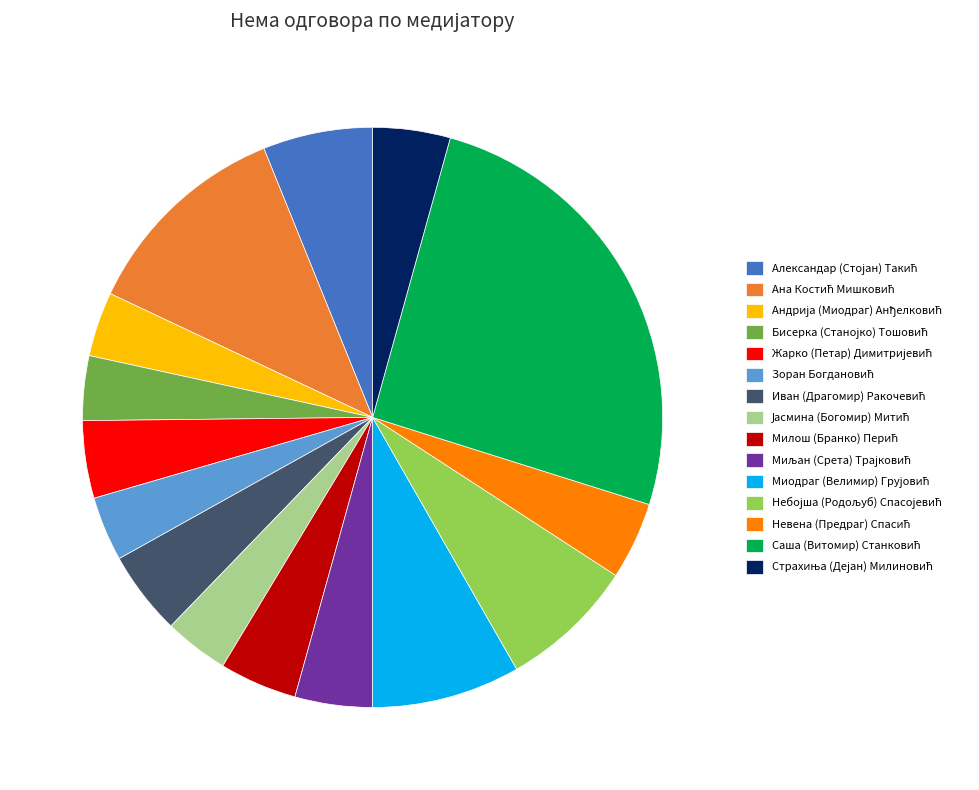

Is there a majority slice in this chart?

No